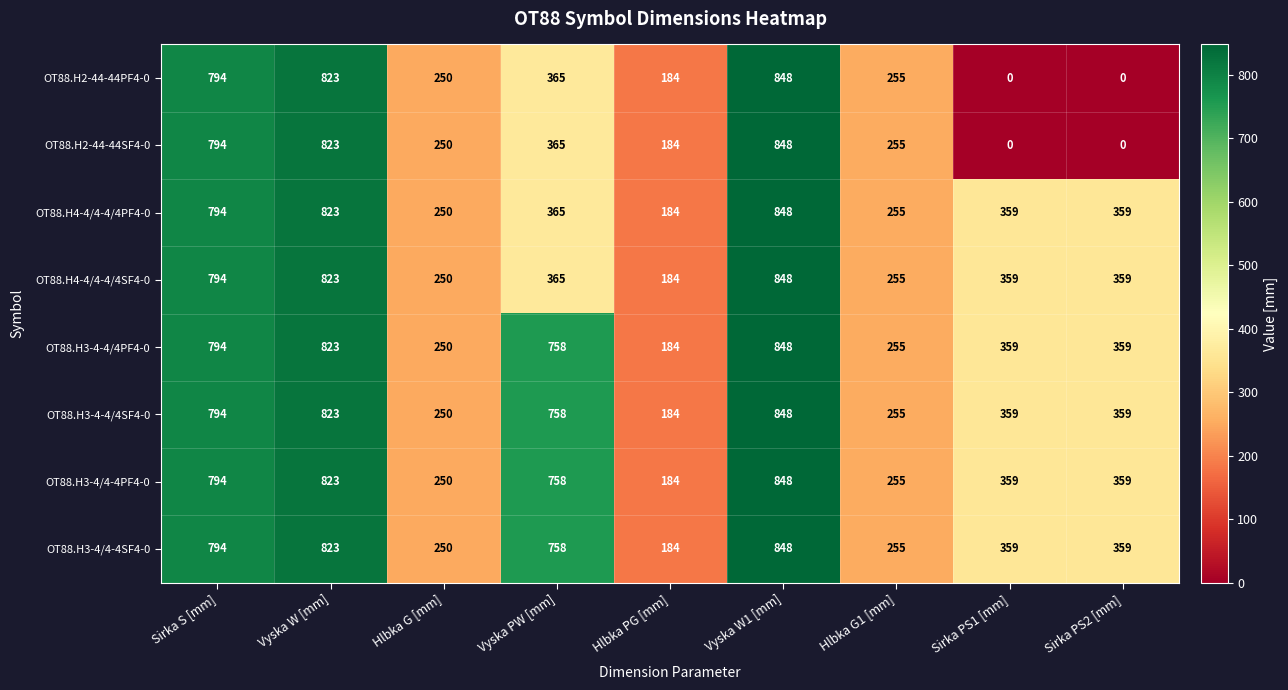

What is the greatest value displayed?

848